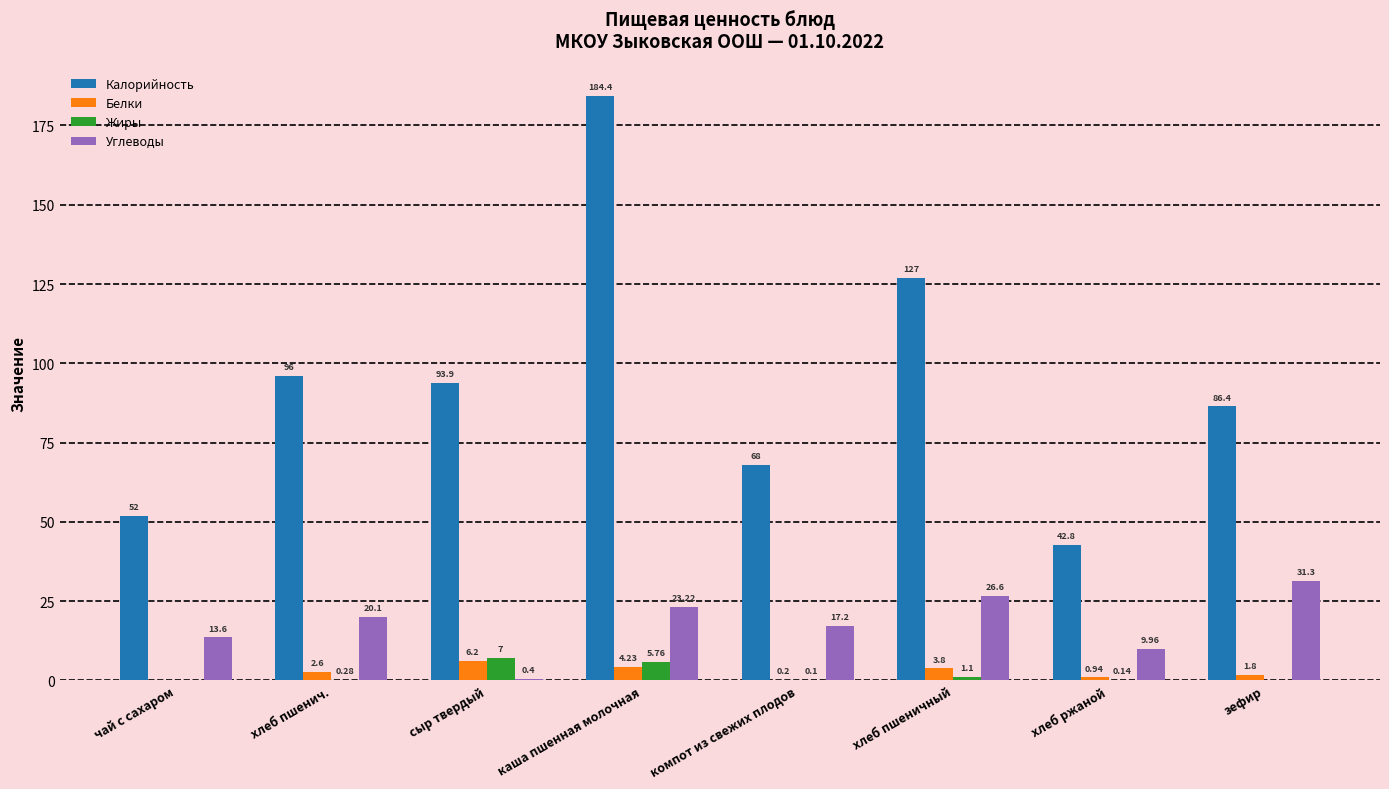

How many data points does each series have?

8